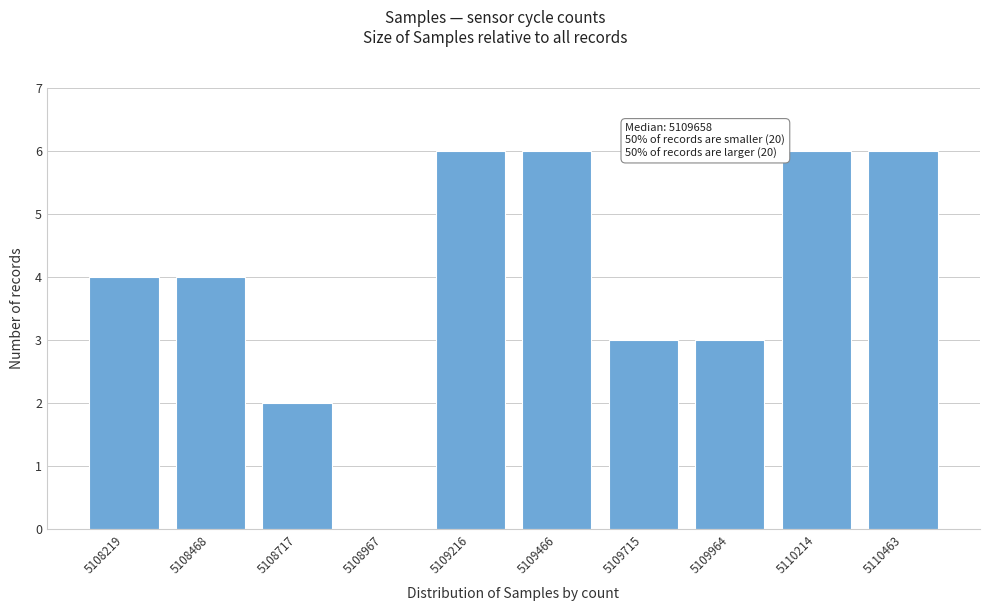

Reading left to right, transcribe all the data shown in this chart.

5108219=4	5108468=4	5108717=2	5108967=0	5109216=6	5109466=6	5109715=3	5109964=3	5110214=6	5110463=6